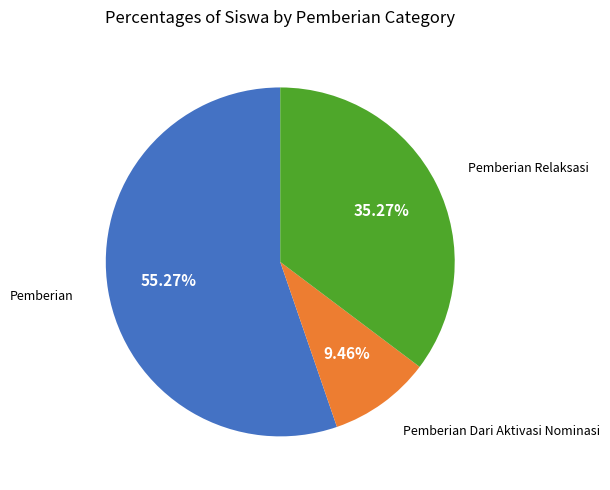

Is there any slice that represents more than half of the pie?

Yes